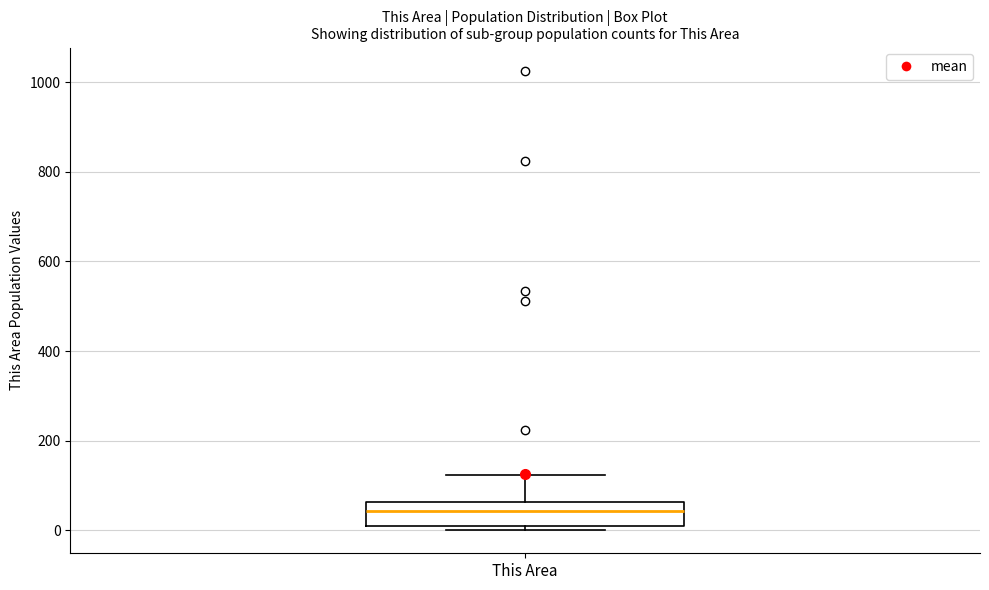

Where does the upper whisker of the box for This Area end on the y-axis? The values are not printed on the chart, so give them approximately, as read against the axis.

120